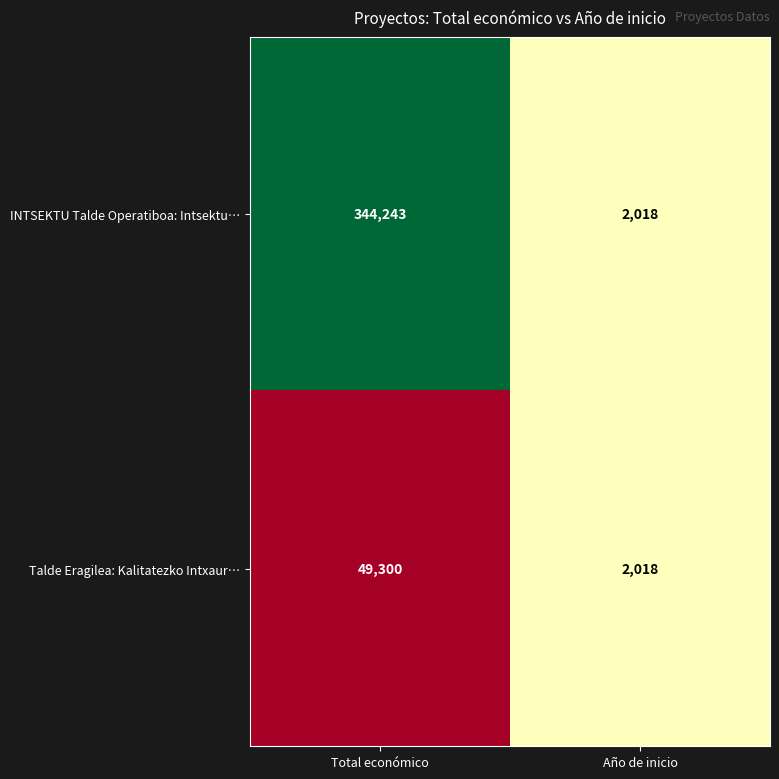

Reading left to right, list all the values displayed in this chart.

INTSEKTU Talde Operatiboa: Intsektu…: 344243	2018
Talde Eragilea: Kalitatezko Intxaur…: 49300	2018